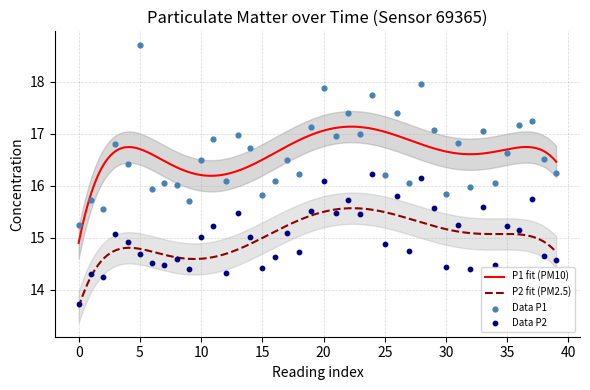

Which series contains the lowest Y value?

P2